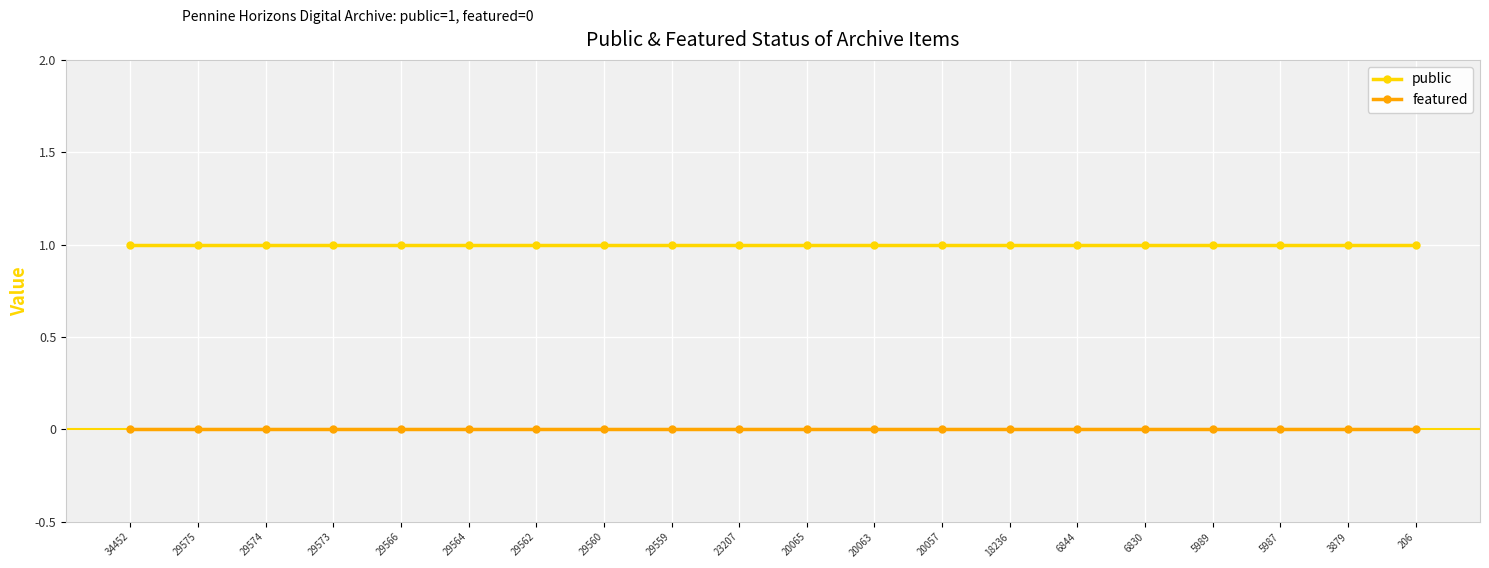

Reading left to right, what are all the values shown in this chart?

public: 1	1	1	1	1	1	1	1	1	1	1	1	1	1	1	1	1	1	1	1
featured: 0	0	0	0	0	0	0	0	0	0	0	0	0	0	0	0	0	0	0	0